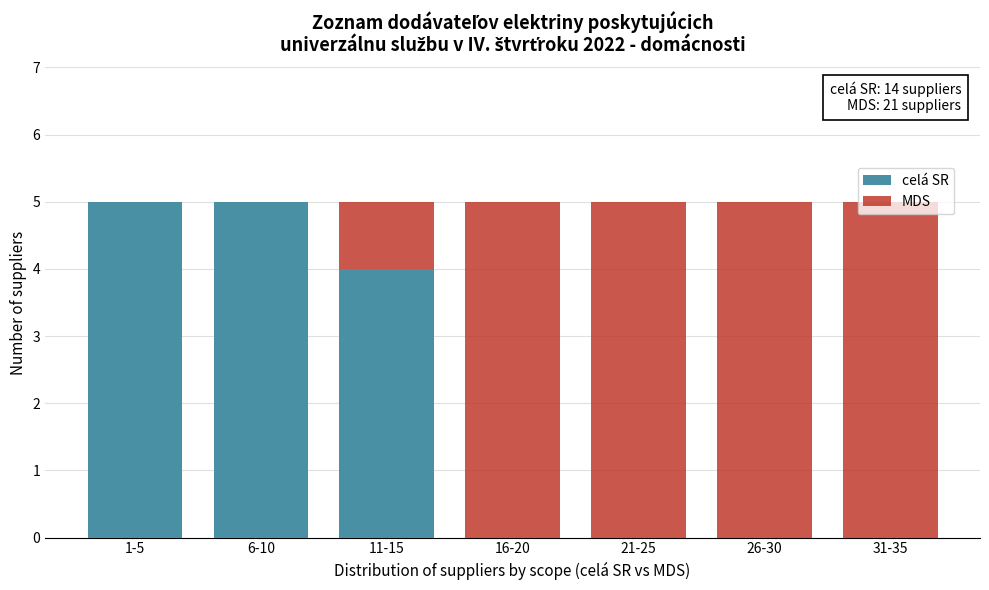

What is the total value across all series at 31-35?

5